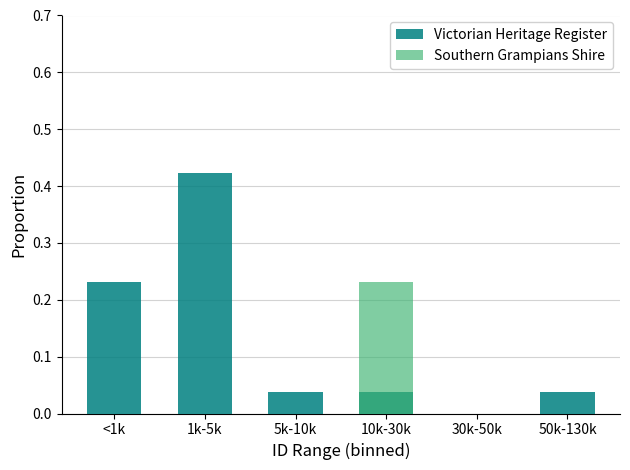

What are all the series names shown in the legend?

Victorian Heritage Register, Southern Grampians Shire